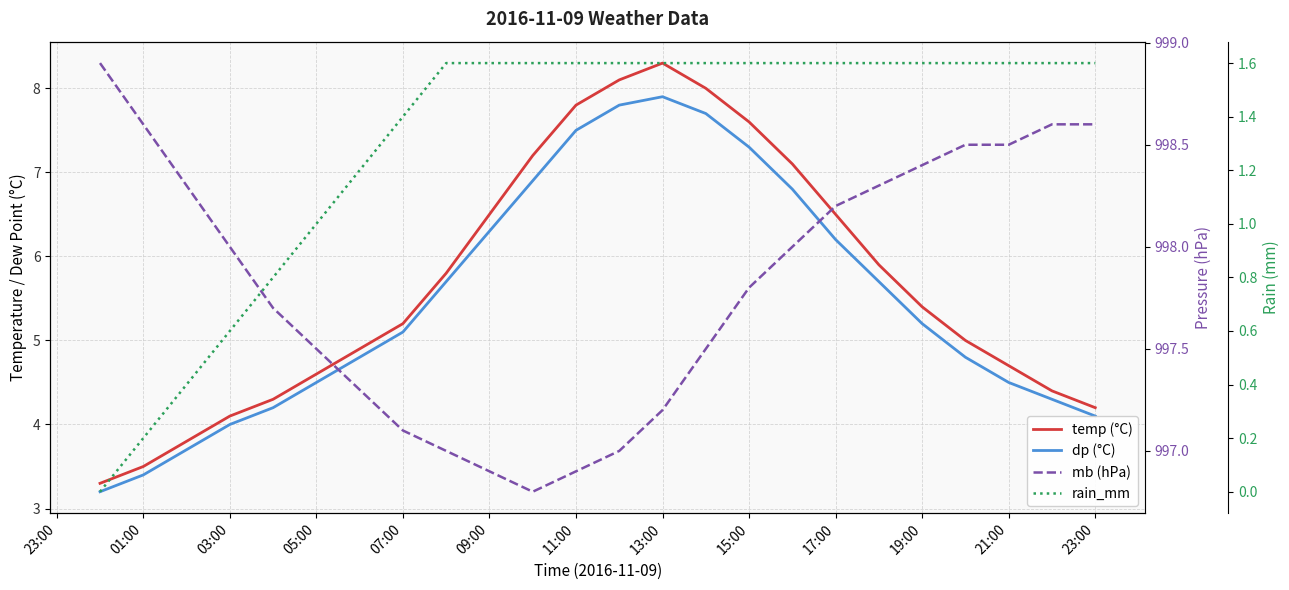

How many data points does each series have?

24